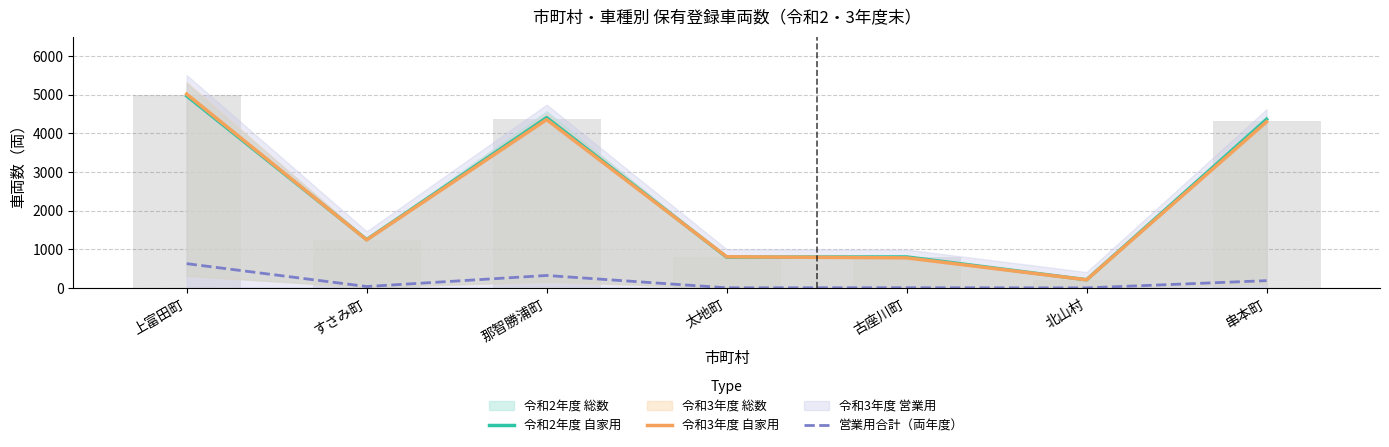

At which label is 令和3年度 自家用 closest to 2612?

すさみ町